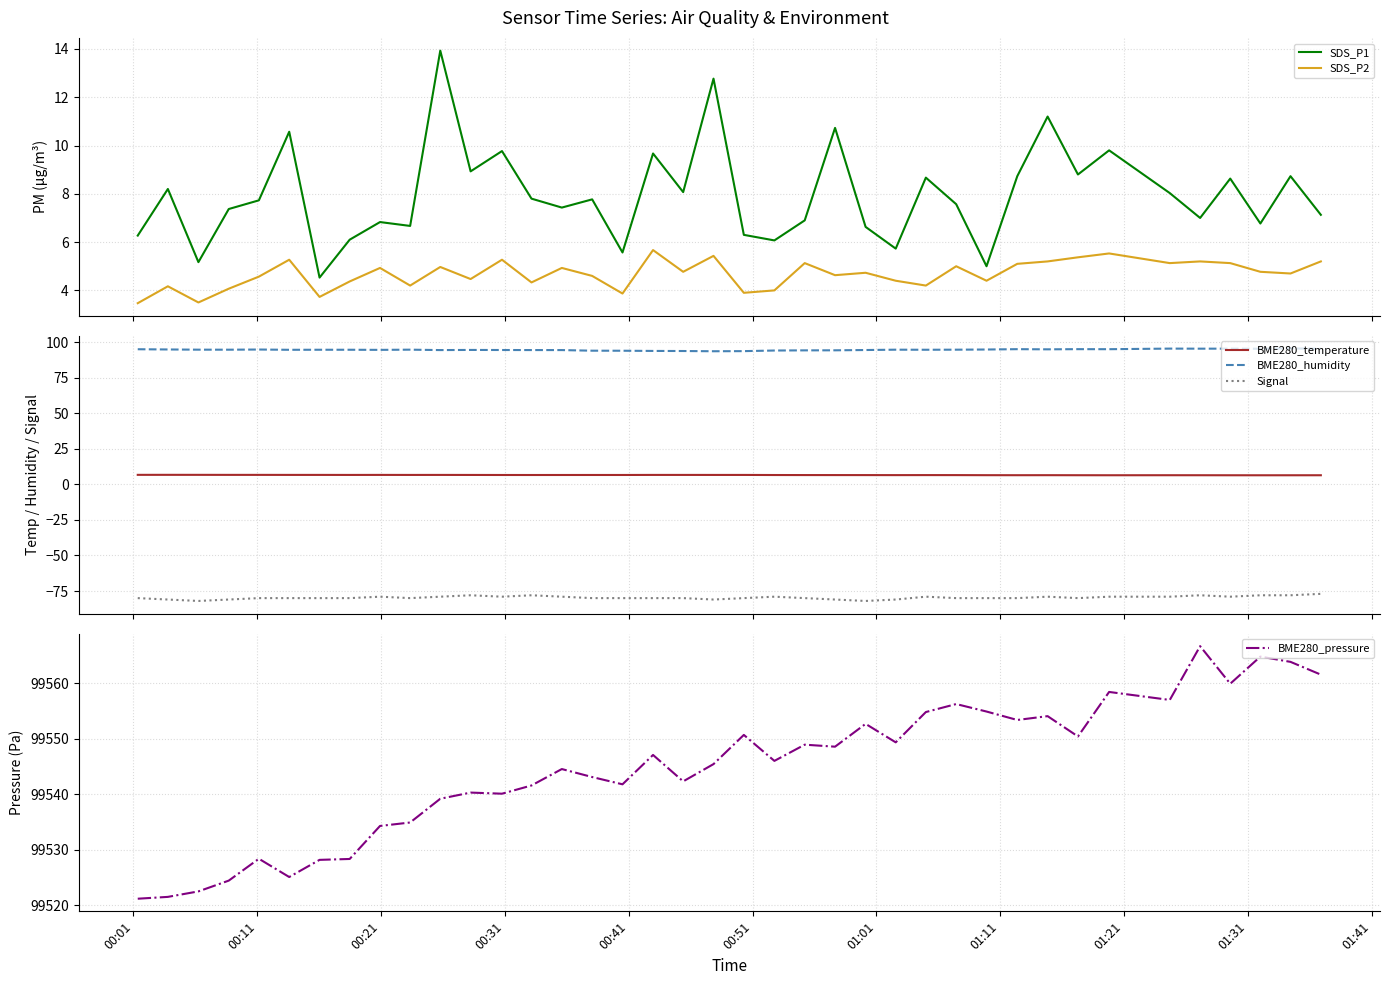

How many categories are shown in the chart?

39